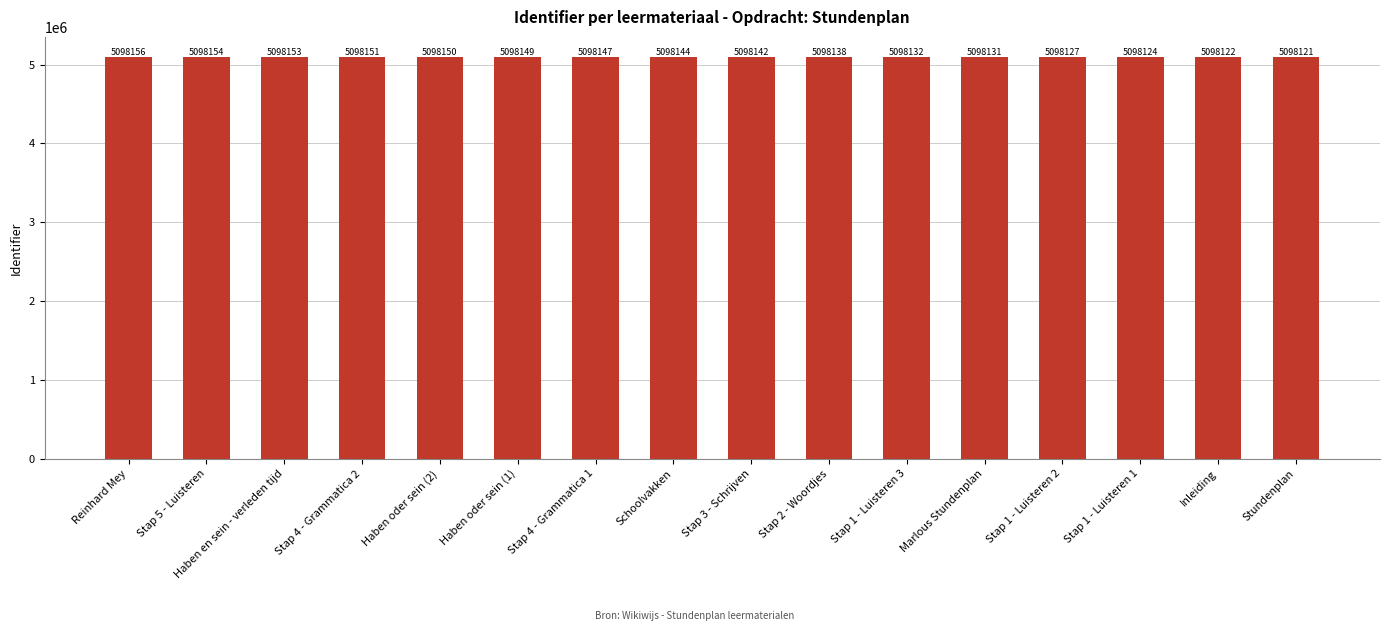

Reading left to right, extract all data points from this chart.

5098156	5098154	5098153	5098151	5098150	5098149	5098147	5098144	5098142	5098138	5098132	5098131	5098127	5098124	5098122	5098121